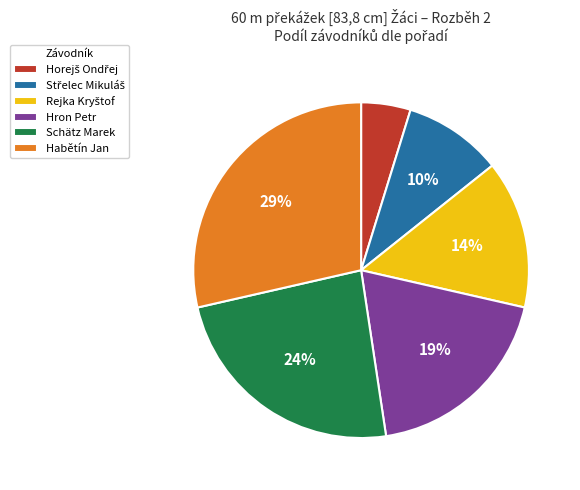

What is the largest slice in the pie chart?

Habětín Jan